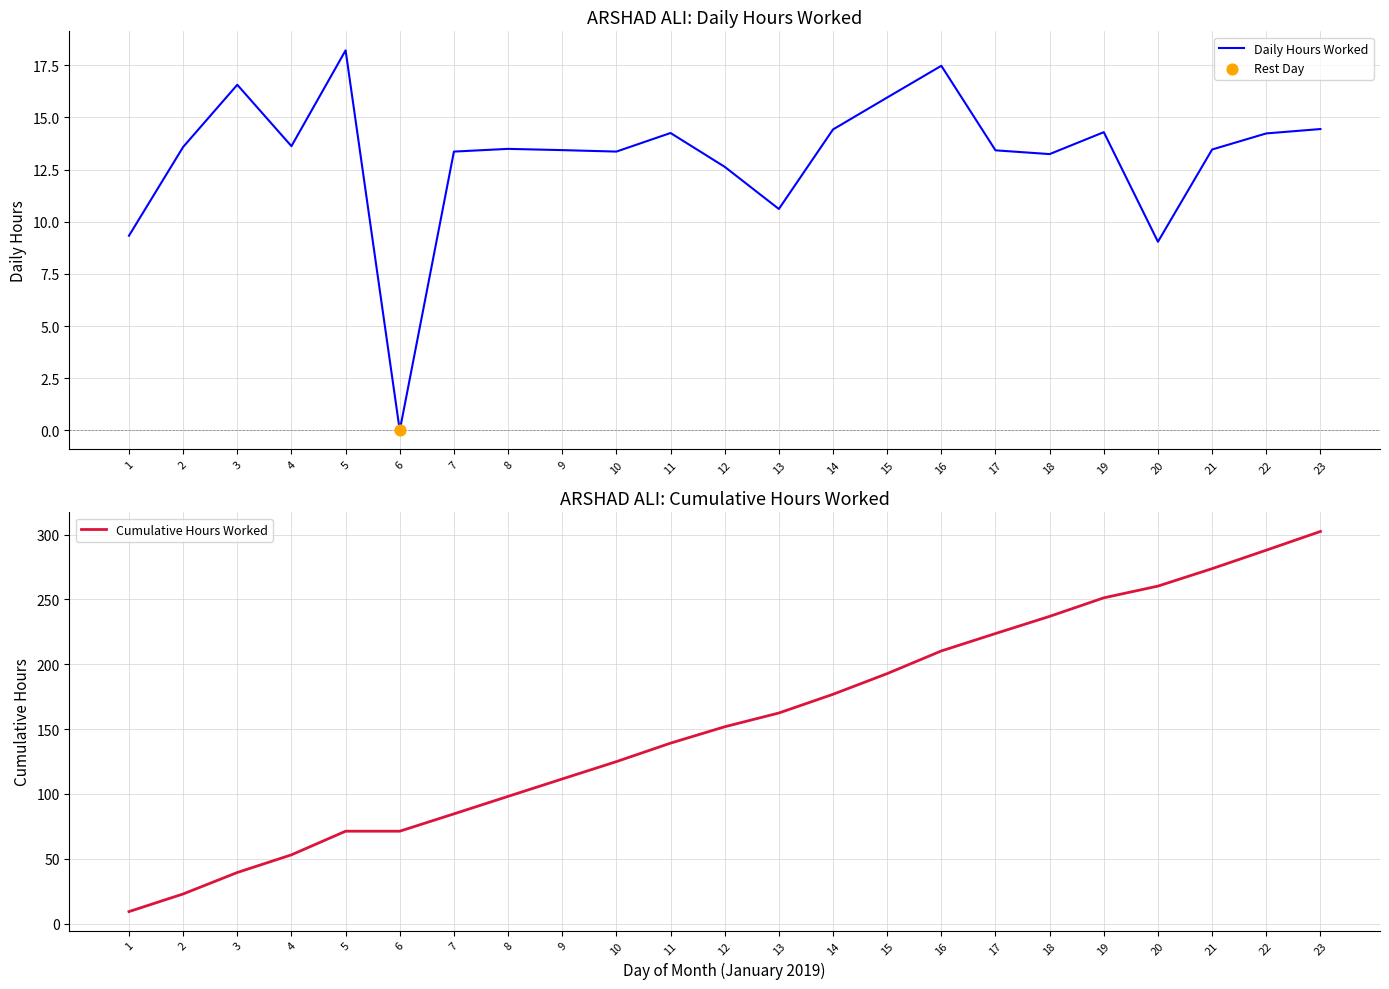

At how many categories does at least one series exceed 46?

20